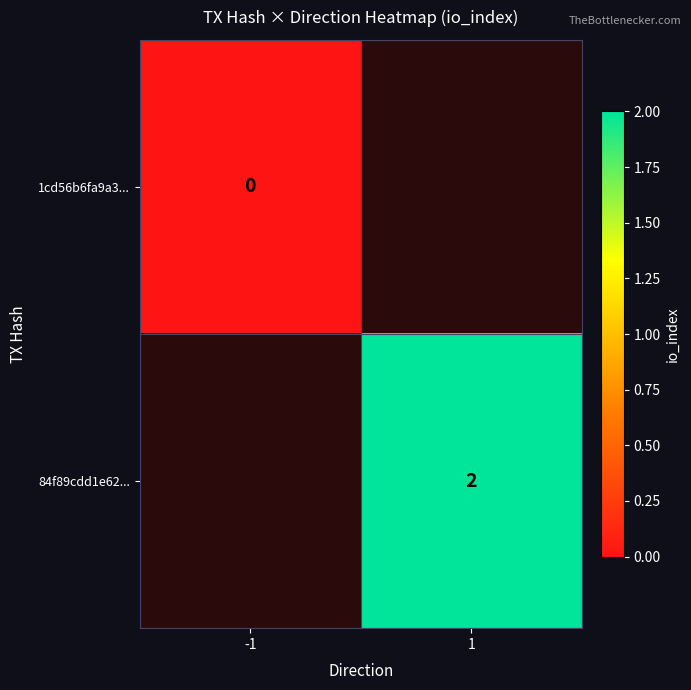

Is the value of 84f89cdd1e62... at 1 greater than the value of 1cd56b6fa9a3... at -1?

Yes